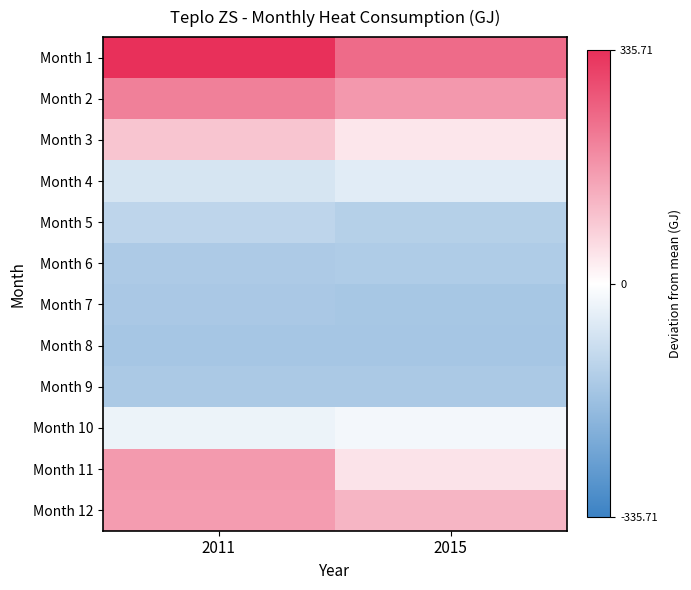

At 2011, list the series in order from largest to smallest.

Month 1, Month 2, Month 11, Month 12, Month 3, Month 10, Month 4, Month 5, Month 6, Month 9, Month 7, Month 8